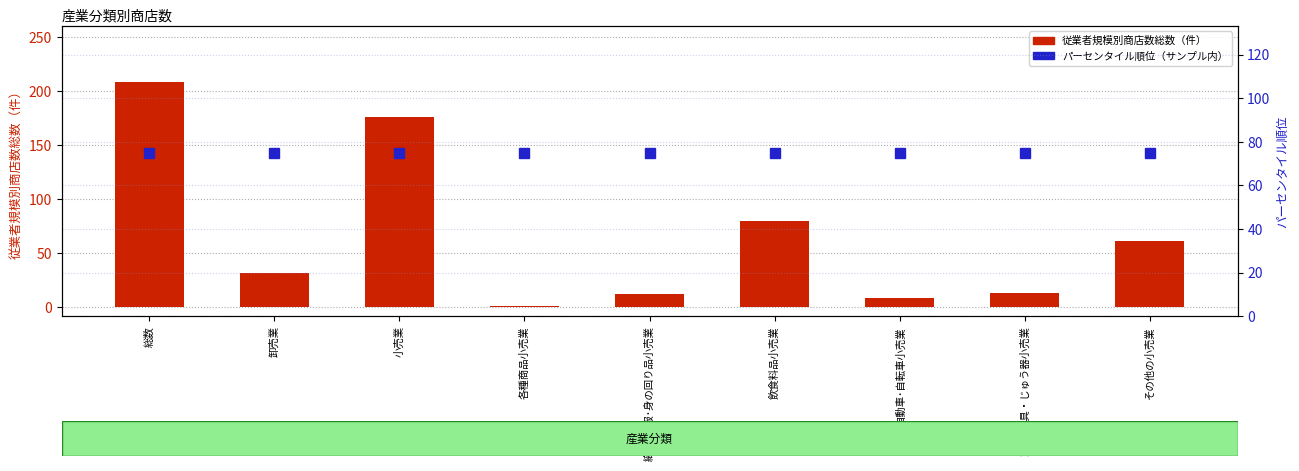

Does the chart contain stacked bars?

No